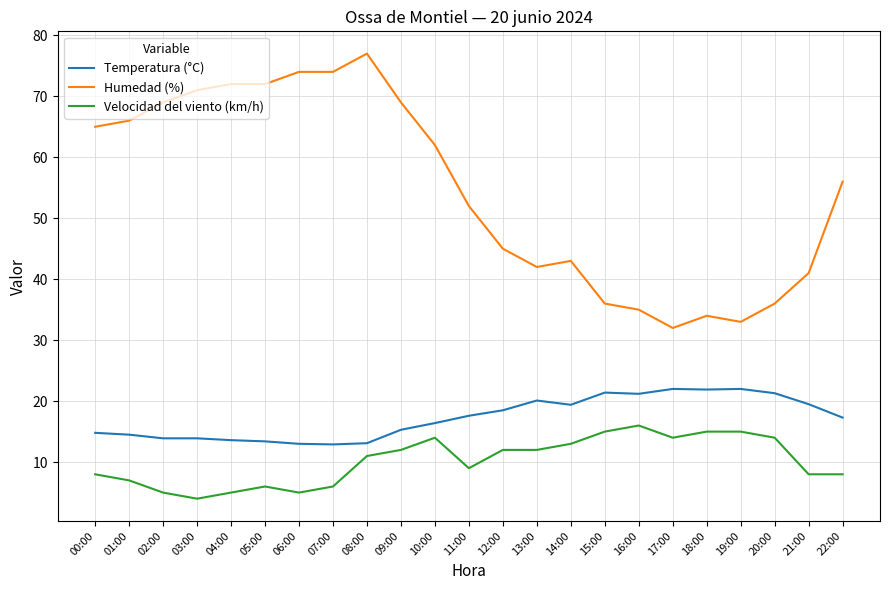

At which label does Humedad (%) reach its peak?

08:00